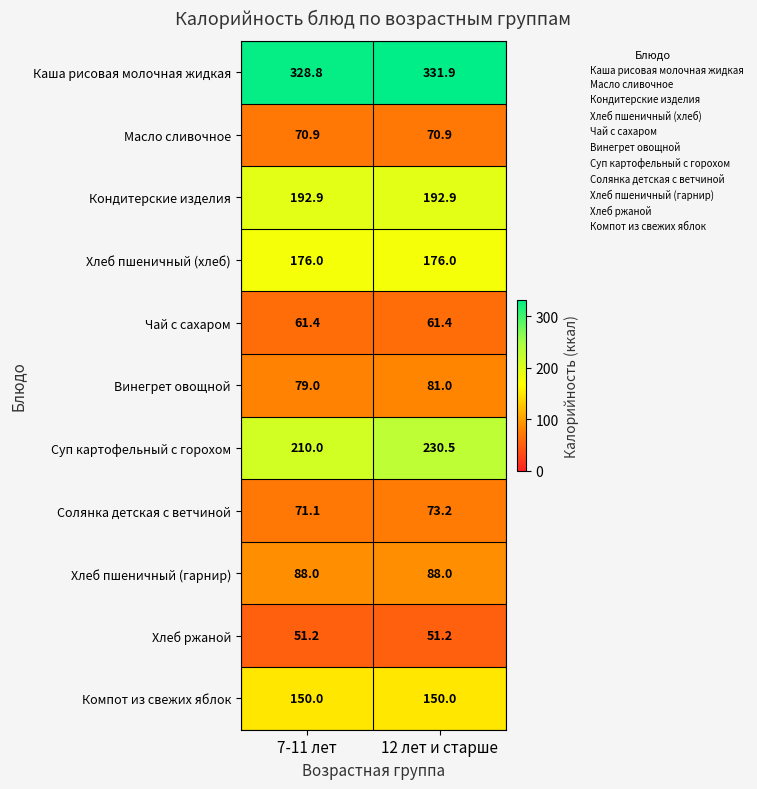

Which series has the largest total across all categories?

Каша рисовая молочная жидкая